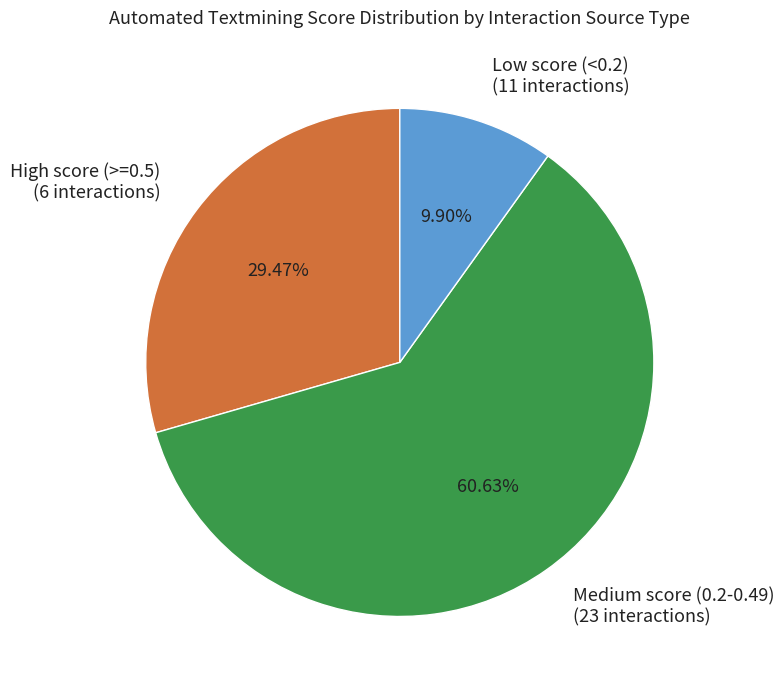

Between Medium score (0.2-0.49) (23 interactions) and High score (>=0.5) (6 interactions), which is larger?

Medium score (0.2-0.49) (23 interactions)